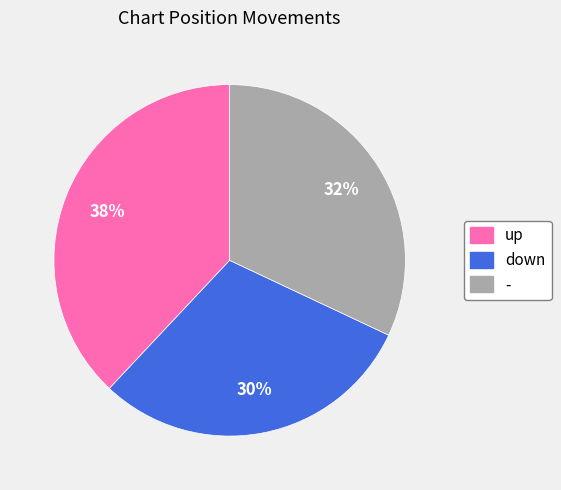

True or false: up accounts for 46% of the total.

False